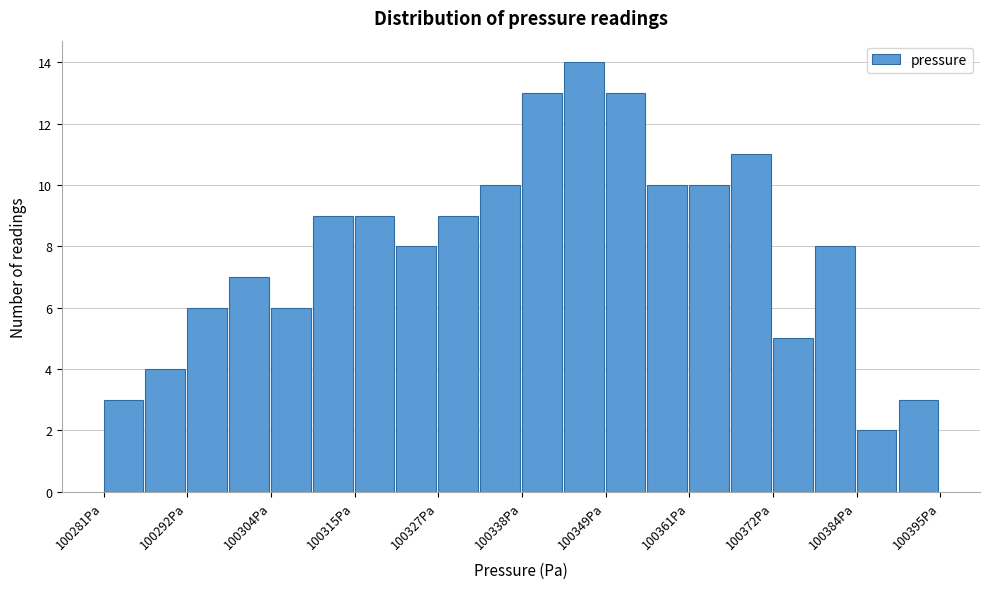

Read against the x-axis, roughly where is the centre of the tallest bar?

100346